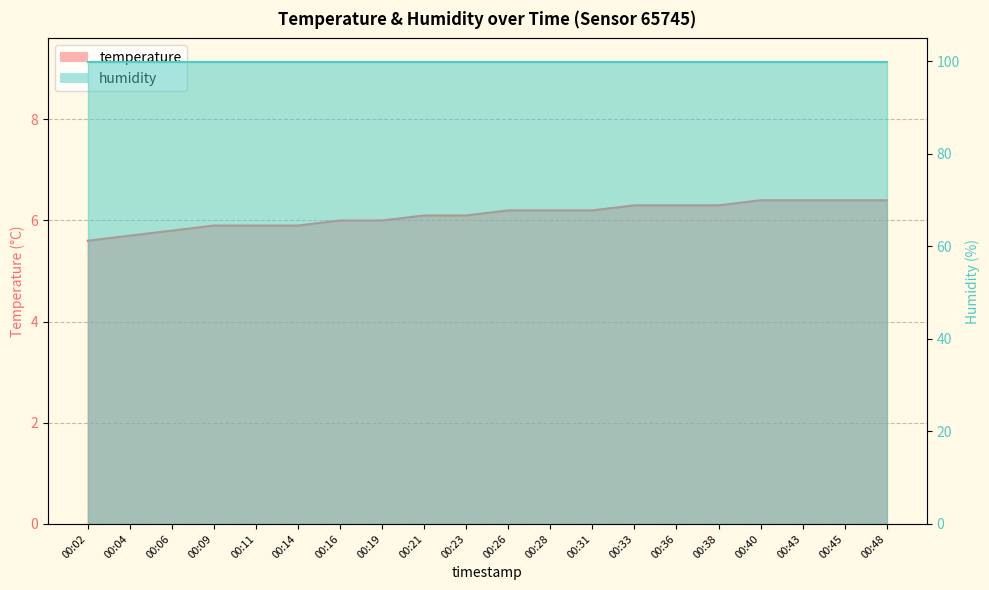

Rank the categories by value from highest to lowest.

00:40, 00:43, 00:45, 00:48, 00:33, 00:36, 00:38, 00:26, 00:28, 00:31, 00:21, 00:23, 00:16, 00:19, 00:09, 00:11, 00:14, 00:06, 00:04, 00:02